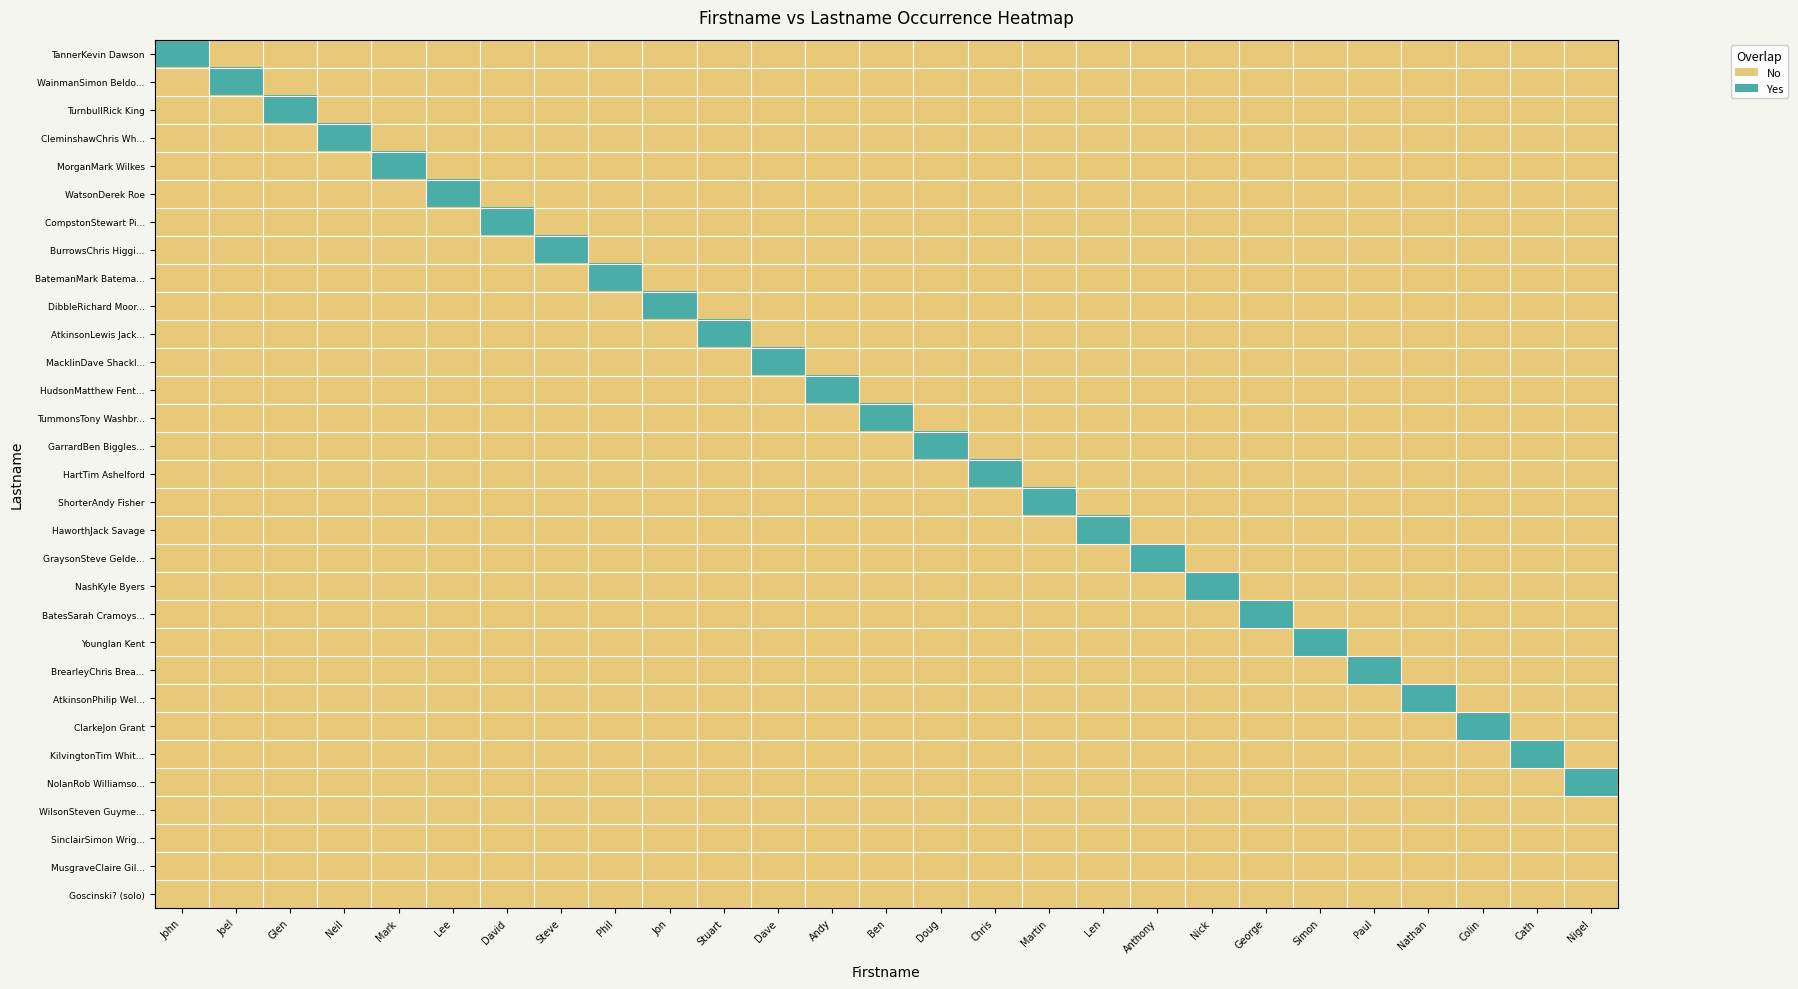

Reading left to right, list all the values displayed in this chart.

TannerKevin Dawson: John=1	Joel=0	Glen=0	Neil=0	Mark=0	Lee=0	David=0	Steve=0	Phil=0	Jon=0	Stuart=0	Dave=0	Andy=0	Ben=0	Doug=0	Chris=0	Martin=0	Len=0	Anthony=0	Nick=0	George=0	Simon=0	Paul=0	Nathan=0	Colin=0	Cath=0	Nigel=0
WainmanSimon Beldo...: John=0	Joel=1	Glen=0	Neil=0	Mark=0	Lee=0	David=0	Steve=0	Phil=0	Jon=0	Stuart=0	Dave=0	Andy=0	Ben=0	Doug=0	Chris=0	Martin=0	Len=0	Anthony=0	Nick=0	George=0	Simon=0	Paul=0	Nathan=0	Colin=0	Cath=0	Nigel=0
TurnbullRick King: John=0	Joel=0	Glen=1	Neil=0	Mark=0	Lee=0	David=0	Steve=0	Phil=0	Jon=0	Stuart=0	Dave=0	Andy=0	Ben=0	Doug=0	Chris=0	Martin=0	Len=0	Anthony=0	Nick=0	George=0	Simon=0	Paul=0	Nathan=0	Colin=0	Cath=0	Nigel=0
CleminshawChris Wh...: John=0	Joel=0	Glen=0	Neil=1	Mark=0	Lee=0	David=0	Steve=0	Phil=0	Jon=0	Stuart=0	Dave=0	Andy=0	Ben=0	Doug=0	Chris=0	Martin=0	Len=0	Anthony=0	Nick=0	George=0	Simon=0	Paul=0	Nathan=0	Colin=0	Cath=0	Nigel=0
MorganMark Wilkes: John=0	Joel=0	Glen=0	Neil=0	Mark=1	Lee=0	David=0	Steve=0	Phil=0	Jon=0	Stuart=0	Dave=0	Andy=0	Ben=0	Doug=0	Chris=0	Martin=0	Len=0	Anthony=0	Nick=0	George=0	Simon=0	Paul=0	Nathan=0	Colin=0	Cath=0	Nigel=0
WatsonDerek Roe: John=0	Joel=0	Glen=0	Neil=0	Mark=0	Lee=1	David=0	Steve=0	Phil=0	Jon=0	Stuart=0	Dave=0	Andy=0	Ben=0	Doug=0	Chris=0	Martin=0	Len=0	Anthony=0	Nick=0	George=0	Simon=0	Paul=0	Nathan=0	Colin=0	Cath=0	Nigel=0
CompstonStewart Pi...: John=0	Joel=0	Glen=0	Neil=0	Mark=0	Lee=0	David=1	Steve=0	Phil=0	Jon=0	Stuart=0	Dave=0	Andy=0	Ben=0	Doug=0	Chris=0	Martin=0	Len=0	Anthony=0	Nick=0	George=0	Simon=0	Paul=0	Nathan=0	Colin=0	Cath=0	Nigel=0
BurrowsChris Higgi...: John=0	Joel=0	Glen=0	Neil=0	Mark=0	Lee=0	David=0	Steve=1	Phil=0	Jon=0	Stuart=0	Dave=0	Andy=0	Ben=0	Doug=0	Chris=0	Martin=0	Len=0	Anthony=0	Nick=0	George=0	Simon=0	Paul=0	Nathan=0	Colin=0	Cath=0	Nigel=0
BatemanMark Batema...: John=0	Joel=0	Glen=0	Neil=0	Mark=0	Lee=0	David=0	Steve=0	Phil=1	Jon=0	Stuart=0	Dave=0	Andy=0	Ben=0	Doug=0	Chris=0	Martin=0	Len=0	Anthony=0	Nick=0	George=0	Simon=0	Paul=0	Nathan=0	Colin=0	Cath=0	Nigel=0
DibbleRichard Moor...: John=0	Joel=0	Glen=0	Neil=0	Mark=0	Lee=0	David=0	Steve=0	Phil=0	Jon=1	Stuart=0	Dave=0	Andy=0	Ben=0	Doug=0	Chris=0	Martin=0	Len=0	Anthony=0	Nick=0	George=0	Simon=0	Paul=0	Nathan=0	Colin=0	Cath=0	Nigel=0
AtkinsonLewis Jack...: John=0	Joel=0	Glen=0	Neil=0	Mark=0	Lee=0	David=0	Steve=0	Phil=0	Jon=0	Stuart=1	Dave=0	Andy=0	Ben=0	Doug=0	Chris=0	Martin=0	Len=0	Anthony=0	Nick=0	George=0	Simon=0	Paul=0	Nathan=0	Colin=0	Cath=0	Nigel=0
MacklinDave Shackl...: John=0	Joel=0	Glen=0	Neil=0	Mark=0	Lee=0	David=0	Steve=0	Phil=0	Jon=0	Stuart=0	Dave=1	Andy=0	Ben=0	Doug=0	Chris=0	Martin=0	Len=0	Anthony=0	Nick=0	George=0	Simon=0	Paul=0	Nathan=0	Colin=0	Cath=0	Nigel=0
HudsonMatthew Fent...: John=0	Joel=0	Glen=0	Neil=0	Mark=0	Lee=0	David=0	Steve=0	Phil=0	Jon=0	Stuart=0	Dave=0	Andy=1	Ben=0	Doug=0	Chris=0	Martin=0	Len=0	Anthony=0	Nick=0	George=0	Simon=0	Paul=0	Nathan=0	Colin=0	Cath=0	Nigel=0
TummonsTony Washbr...: John=0	Joel=0	Glen=0	Neil=0	Mark=0	Lee=0	David=0	Steve=0	Phil=0	Jon=0	Stuart=0	Dave=0	Andy=0	Ben=1	Doug=0	Chris=0	Martin=0	Len=0	Anthony=0	Nick=0	George=0	Simon=0	Paul=0	Nathan=0	Colin=0	Cath=0	Nigel=0
GarrardBen Biggles...: John=0	Joel=0	Glen=0	Neil=0	Mark=0	Lee=0	David=0	Steve=0	Phil=0	Jon=0	Stuart=0	Dave=0	Andy=0	Ben=0	Doug=1	Chris=0	Martin=0	Len=0	Anthony=0	Nick=0	George=0	Simon=0	Paul=0	Nathan=0	Colin=0	Cath=0	Nigel=0
HartTim Ashelford: John=0	Joel=0	Glen=0	Neil=0	Mark=0	Lee=0	David=0	Steve=0	Phil=0	Jon=0	Stuart=0	Dave=0	Andy=0	Ben=0	Doug=0	Chris=1	Martin=0	Len=0	Anthony=0	Nick=0	George=0	Simon=0	Paul=0	Nathan=0	Colin=0	Cath=0	Nigel=0
ShorterAndy Fisher: John=0	Joel=0	Glen=0	Neil=0	Mark=0	Lee=0	David=0	Steve=0	Phil=0	Jon=0	Stuart=0	Dave=0	Andy=0	Ben=0	Doug=0	Chris=0	Martin=1	Len=0	Anthony=0	Nick=0	George=0	Simon=0	Paul=0	Nathan=0	Colin=0	Cath=0	Nigel=0
HaworthJack Savage: John=0	Joel=0	Glen=0	Neil=0	Mark=0	Lee=0	David=0	Steve=0	Phil=0	Jon=0	Stuart=0	Dave=0	Andy=0	Ben=0	Doug=0	Chris=0	Martin=0	Len=1	Anthony=0	Nick=0	George=0	Simon=0	Paul=0	Nathan=0	Colin=0	Cath=0	Nigel=0
GraysonSteve Gelde...: John=0	Joel=0	Glen=0	Neil=0	Mark=0	Lee=0	David=0	Steve=0	Phil=0	Jon=0	Stuart=0	Dave=0	Andy=0	Ben=0	Doug=0	Chris=0	Martin=0	Len=0	Anthony=1	Nick=0	George=0	Simon=0	Paul=0	Nathan=0	Colin=0	Cath=0	Nigel=0
NashKyle Byers: John=0	Joel=0	Glen=0	Neil=0	Mark=0	Lee=0	David=0	Steve=0	Phil=0	Jon=0	Stuart=0	Dave=0	Andy=0	Ben=0	Doug=0	Chris=0	Martin=0	Len=0	Anthony=0	Nick=1	George=0	Simon=0	Paul=0	Nathan=0	Colin=0	Cath=0	Nigel=0
BatesSarah Cramoys...: John=0	Joel=0	Glen=0	Neil=0	Mark=0	Lee=0	David=0	Steve=0	Phil=0	Jon=0	Stuart=0	Dave=0	Andy=0	Ben=0	Doug=0	Chris=0	Martin=0	Len=0	Anthony=0	Nick=0	George=1	Simon=0	Paul=0	Nathan=0	Colin=0	Cath=0	Nigel=0
YoungIan Kent: John=0	Joel=0	Glen=0	Neil=0	Mark=0	Lee=0	David=0	Steve=0	Phil=0	Jon=0	Stuart=0	Dave=0	Andy=0	Ben=0	Doug=0	Chris=0	Martin=0	Len=0	Anthony=0	Nick=0	George=0	Simon=1	Paul=0	Nathan=0	Colin=0	Cath=0	Nigel=0
BrearleyChris Brea...: John=0	Joel=0	Glen=0	Neil=0	Mark=0	Lee=0	David=0	Steve=0	Phil=0	Jon=0	Stuart=0	Dave=0	Andy=0	Ben=0	Doug=0	Chris=0	Martin=0	Len=0	Anthony=0	Nick=0	George=0	Simon=0	Paul=1	Nathan=0	Colin=0	Cath=0	Nigel=0
AtkinsonPhilip Wel...: John=0	Joel=0	Glen=0	Neil=0	Mark=0	Lee=0	David=0	Steve=0	Phil=0	Jon=0	Stuart=0	Dave=0	Andy=0	Ben=0	Doug=0	Chris=0	Martin=0	Len=0	Anthony=0	Nick=0	George=0	Simon=0	Paul=0	Nathan=1	Colin=0	Cath=0	Nigel=0
ClarkeJon Grant: John=0	Joel=0	Glen=0	Neil=0	Mark=0	Lee=0	David=0	Steve=0	Phil=0	Jon=0	Stuart=0	Dave=0	Andy=0	Ben=0	Doug=0	Chris=0	Martin=0	Len=0	Anthony=0	Nick=0	George=0	Simon=0	Paul=0	Nathan=0	Colin=1	Cath=0	Nigel=0
KilvingtonTim Whit...: John=0	Joel=0	Glen=0	Neil=0	Mark=0	Lee=0	David=0	Steve=0	Phil=0	Jon=0	Stuart=0	Dave=0	Andy=0	Ben=0	Doug=0	Chris=0	Martin=0	Len=0	Anthony=0	Nick=0	George=0	Simon=0	Paul=0	Nathan=0	Colin=0	Cath=1	Nigel=0
NolanRob Williamso...: John=0	Joel=0	Glen=0	Neil=0	Mark=0	Lee=0	David=0	Steve=0	Phil=0	Jon=0	Stuart=0	Dave=0	Andy=0	Ben=0	Doug=0	Chris=0	Martin=0	Len=0	Anthony=0	Nick=0	George=0	Simon=0	Paul=0	Nathan=0	Colin=0	Cath=0	Nigel=1
WilsonSteven Guyme...: John=0	Joel=0	Glen=0	Neil=0	Mark=0	Lee=0	David=0	Steve=0	Phil=0	Jon=0	Stuart=0	Dave=0	Andy=0	Ben=0	Doug=0	Chris=0	Martin=0	Len=0	Anthony=0	Nick=0	George=0	Simon=0	Paul=0	Nathan=0	Colin=0	Cath=0	Nigel=0
SinclairSimon Wrig...: John=0	Joel=0	Glen=0	Neil=0	Mark=0	Lee=0	David=0	Steve=0	Phil=0	Jon=0	Stuart=0	Dave=0	Andy=0	Ben=0	Doug=0	Chris=0	Martin=0	Len=0	Anthony=0	Nick=0	George=0	Simon=0	Paul=0	Nathan=0	Colin=0	Cath=0	Nigel=0
MusgraveClaire Gil...: John=0	Joel=0	Glen=0	Neil=0	Mark=0	Lee=0	David=0	Steve=0	Phil=0	Jon=0	Stuart=0	Dave=0	Andy=0	Ben=0	Doug=0	Chris=0	Martin=0	Len=0	Anthony=0	Nick=0	George=0	Simon=0	Paul=0	Nathan=0	Colin=0	Cath=0	Nigel=0
Goscinski? (solo): John=0	Joel=0	Glen=0	Neil=0	Mark=0	Lee=0	David=0	Steve=0	Phil=0	Jon=0	Stuart=0	Dave=0	Andy=0	Ben=0	Doug=0	Chris=0	Martin=0	Len=0	Anthony=0	Nick=0	George=0	Simon=0	Paul=0	Nathan=0	Colin=0	Cath=0	Nigel=0